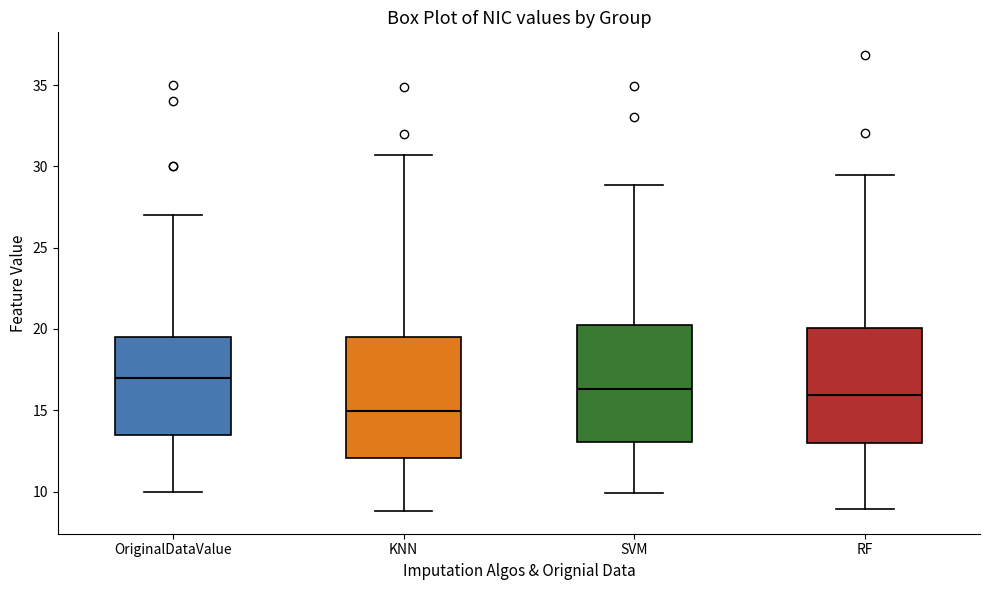

Reading left to right, transcribe this box plot: for each box, give where its median line is, the range the box spans, and where its two whiskers end, as read against the y-axis. The values are not printed on the chart, so give them approximately, as read against the axis.

OriginalDataValue: median 17.0, box 13.5 to 19.5, whiskers 10.0 to 27.0
KNN: median 15.0, box 12.0 to 19.5, whiskers 9.0 to 30.5
SVM: median 16.5, box 13.0 to 20.0, whiskers 10.0 to 29.0
RF: median 16.0, box 13.0 to 20.0, whiskers 9.0 to 29.5